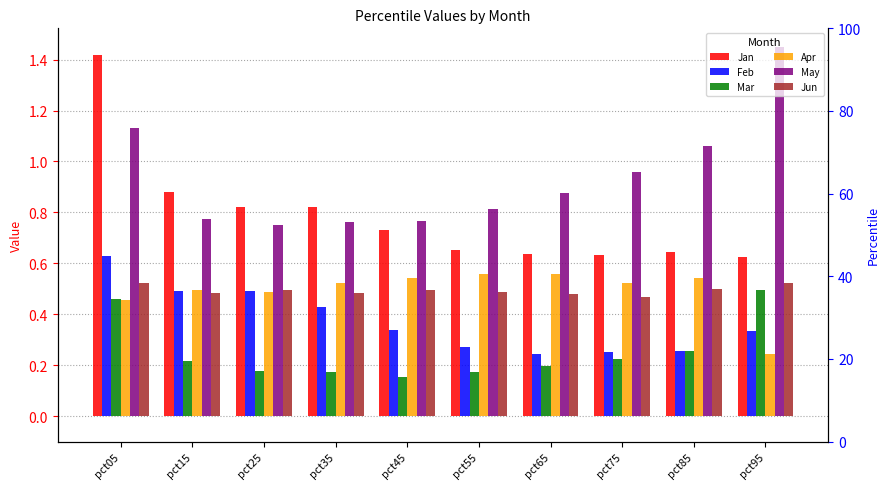

Where is Mar nearest to the value 0?

pct45